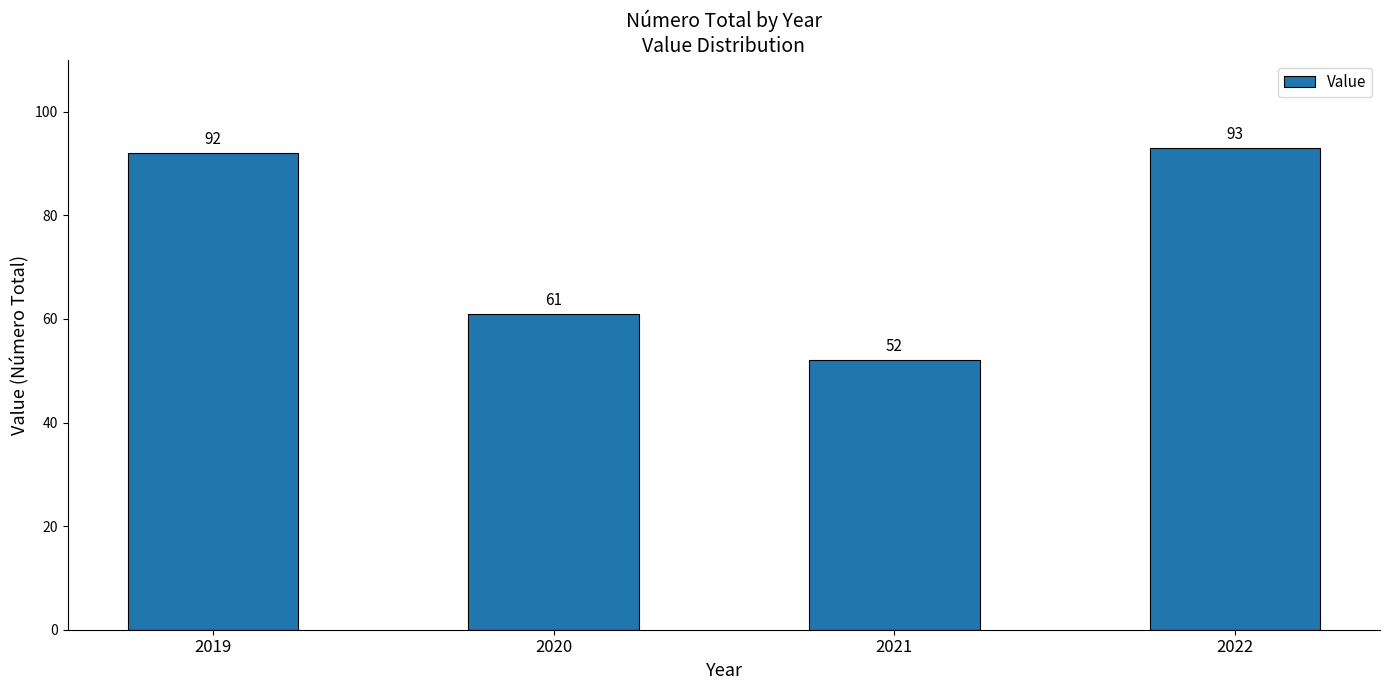

The value at 2019 is 92. True or false?

True